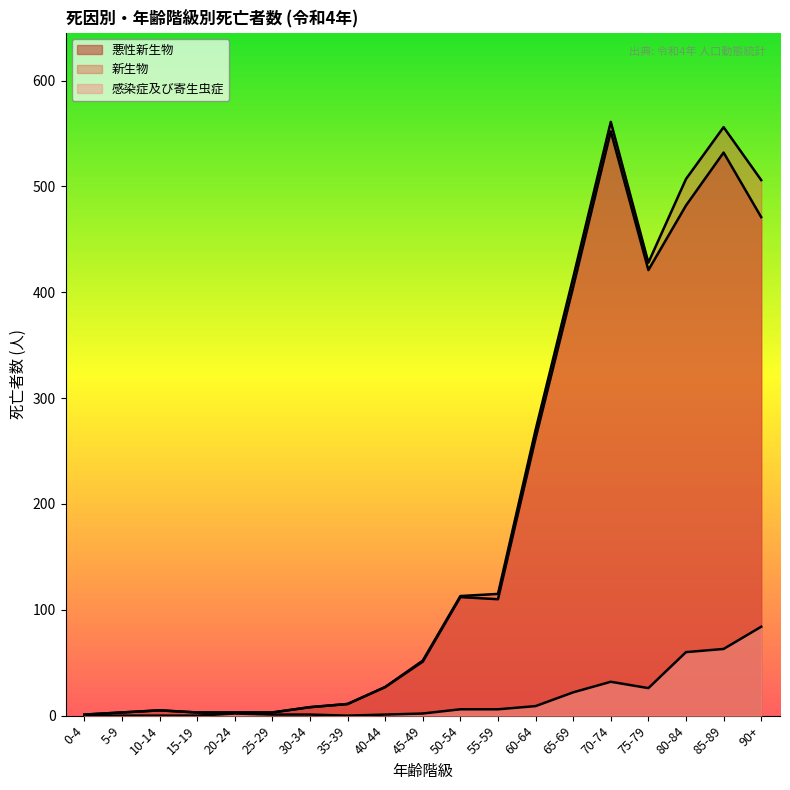

Where is the first local minimum for 感染症及び寄生虫症?

35-39